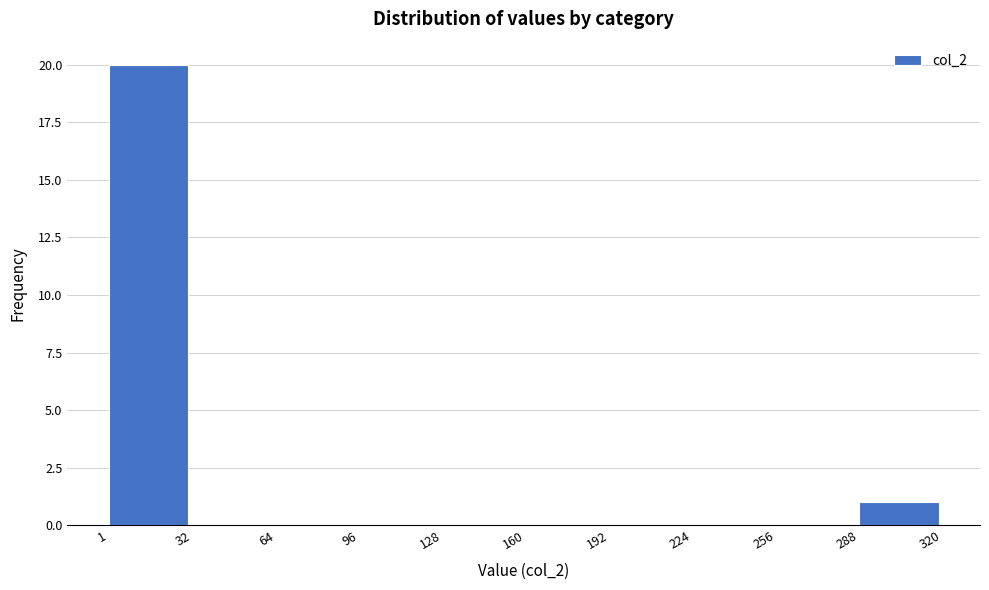

Reading left to right, list every bar in this chart as the range it spans on the x-axis followed by its height. The values are not printed on the chart, so give them approximately, as read against the axis.

1 to 32: 20
32 to 64: 0
64 to 96: 0
96 to 128: 0
128 to 160: 0
160 to 192: 0
192 to 224: 0
224 to 256: 0
256 to 288: 0
288 to 320: 1